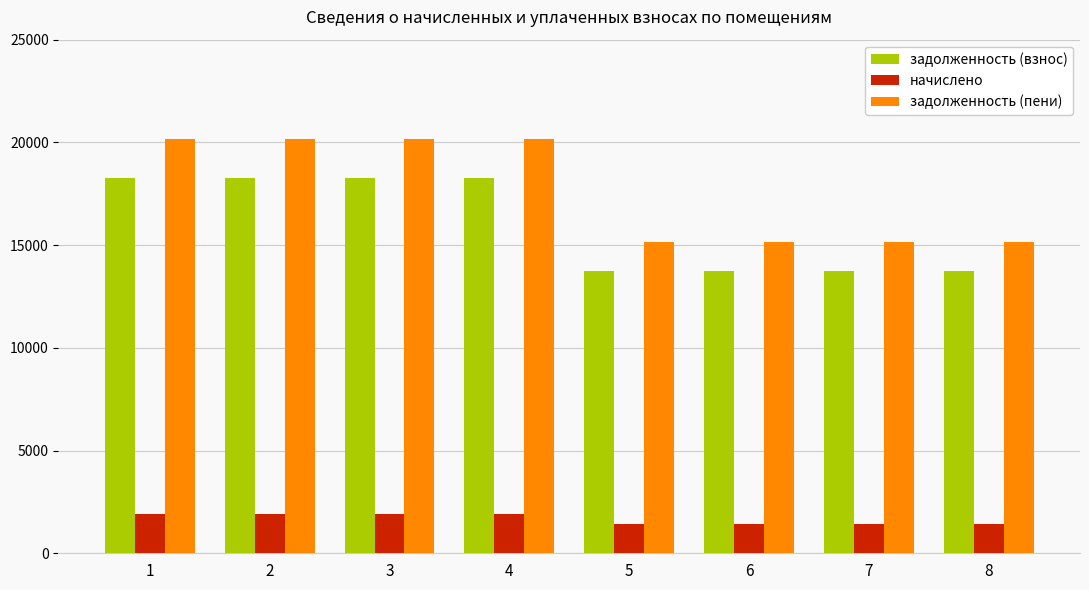

At how many categories does at least one series exceed 8466?

8